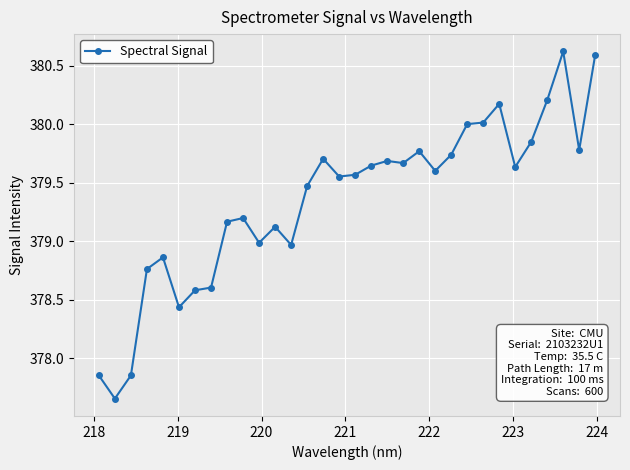

What is the greatest value displayed?

380.6